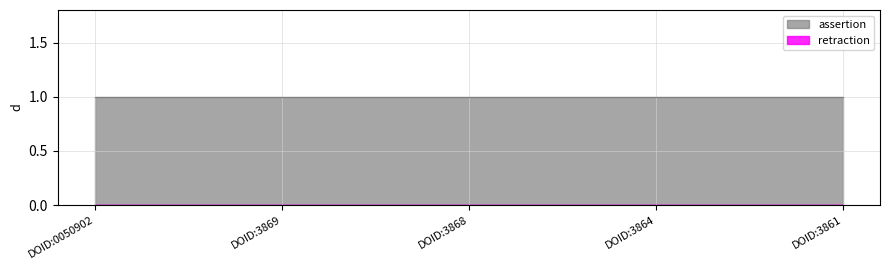

What is the difference between the highest and lowest values at DOID:3861?

1